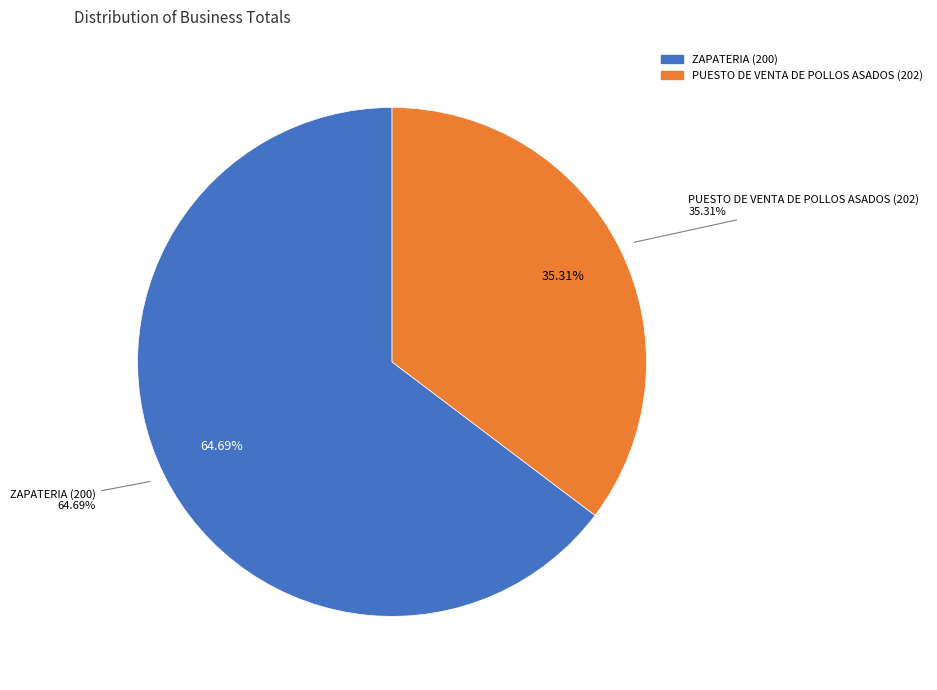

To the nearest percent, what is the difference between the largest and smallest slice percentages?

29%